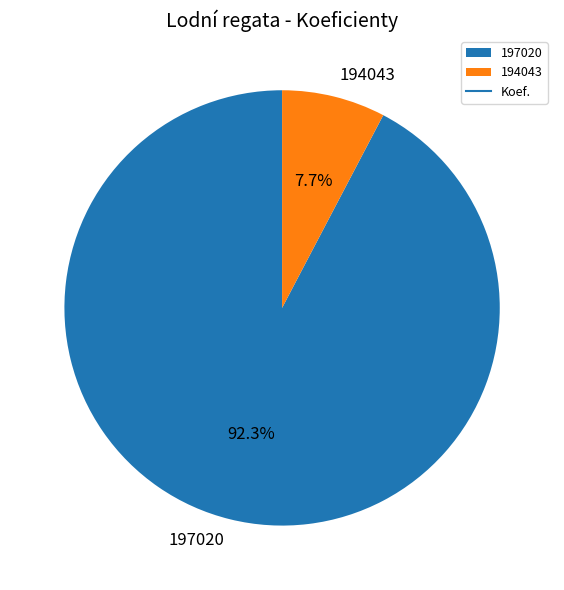

What is the total percentage of 197020 and 194043?

100.0%